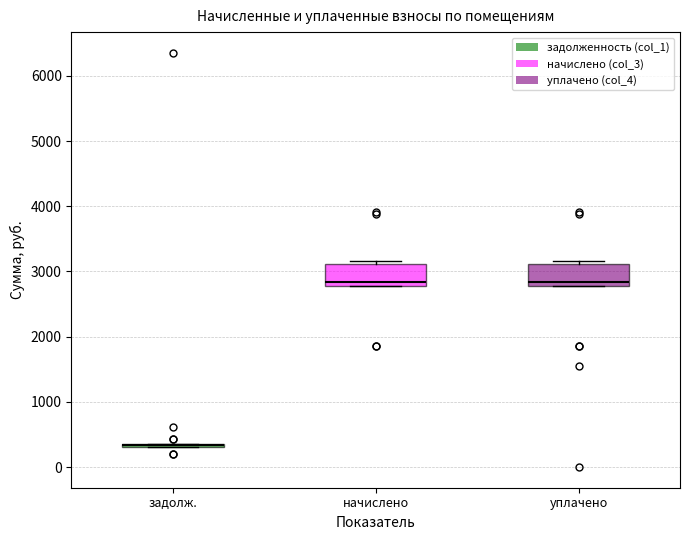

Reading left to right, transcribe this box plot: for each box, give where its median line is, the range the box spans, and where its two whiskers end, as read against the y-axis. The values are not printed on the chart, so give them approximately, as read against the axis.

задолж.: box collapsed to a line at 300, whiskers 300 to 400
начислено: median 2800 (just above the box's lower edge), box 2800 to 3100, whiskers 2800 to 3200
уплачено: median 2800 (just above the box's lower edge), box 2800 to 3100, whiskers 2800 to 3200